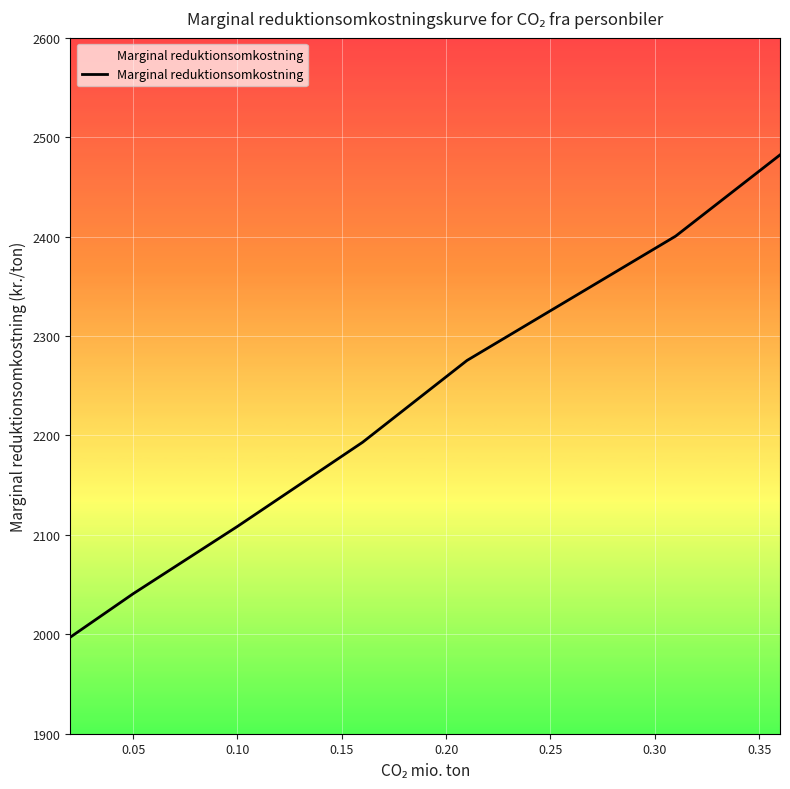

What is the minimum value shown in the chart?

1997.2